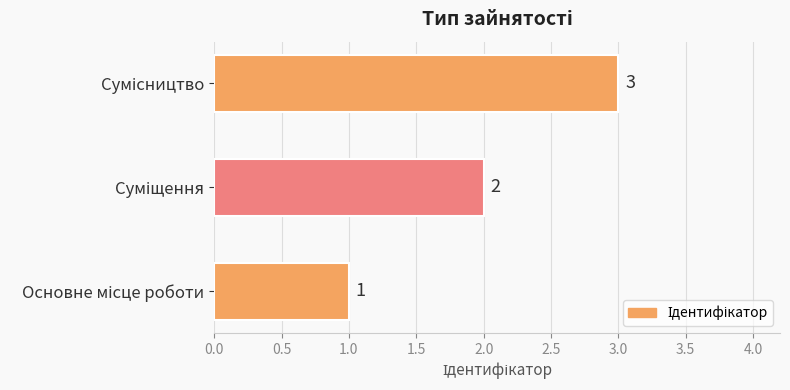

How many values are between 1 and 3?

3